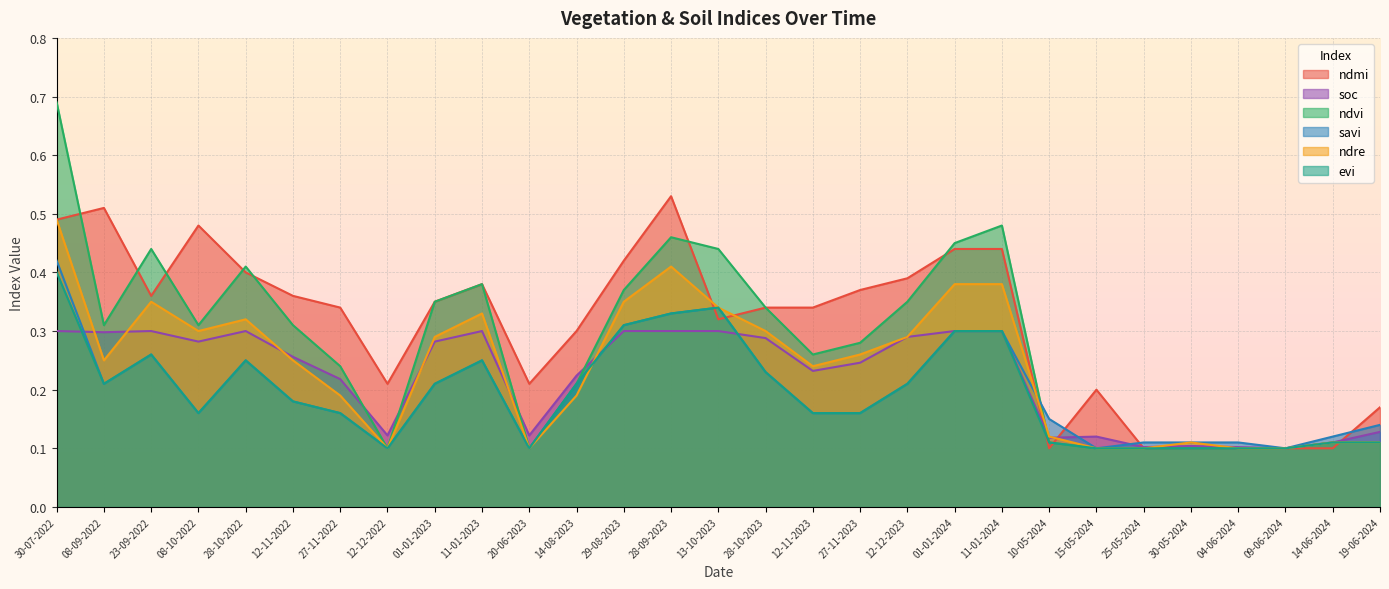

Where do soc and savi first cross each other?

30-07-2022 and 08-09-2022